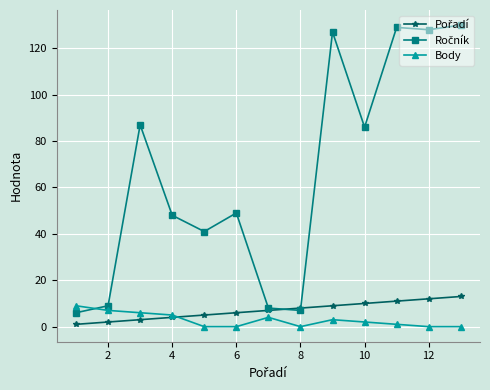

What is the maximum value for Body?

9